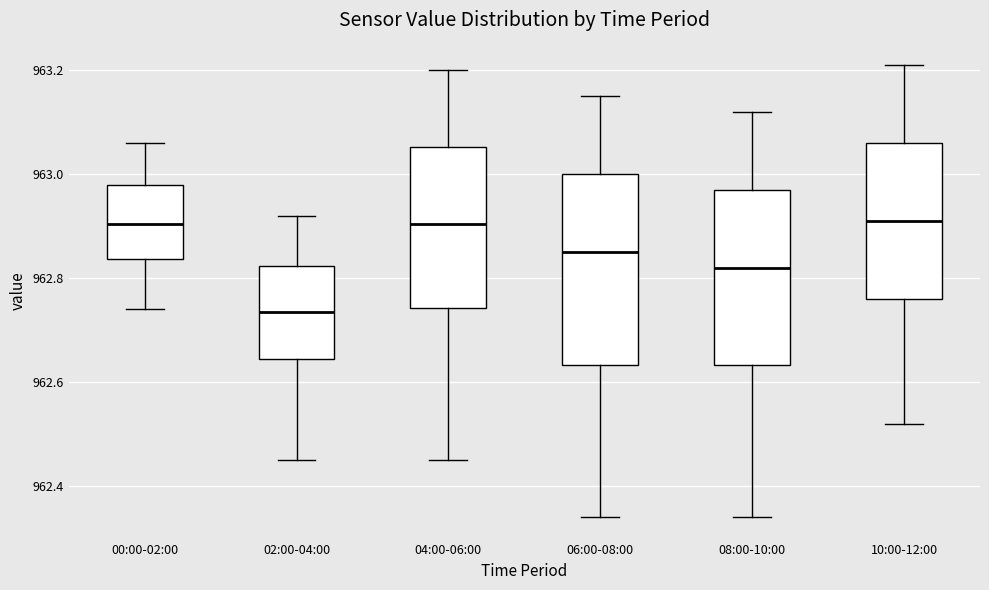

Where is the upper edge of the box for 10:00-12:00 on the y-axis? The values are not printed on the chart, so give them approximately, as read against the axis.

963.06